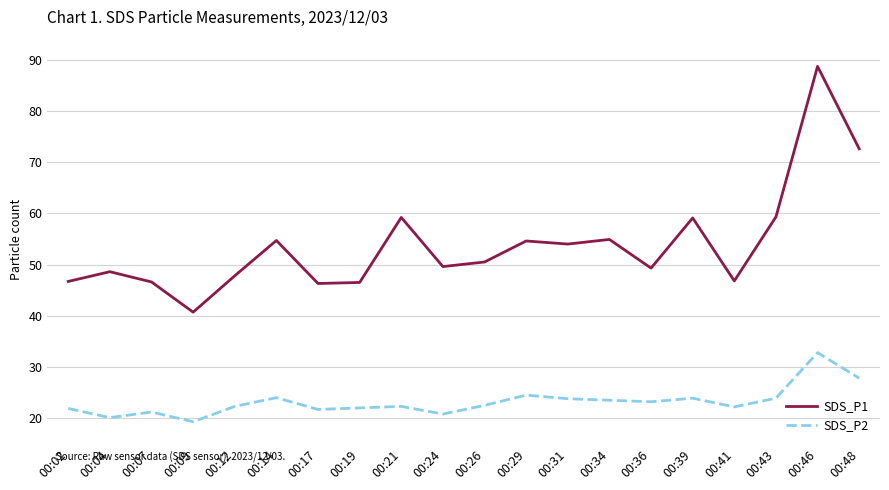

Which category has the lowest value in the SDS_P2 series?

00:09